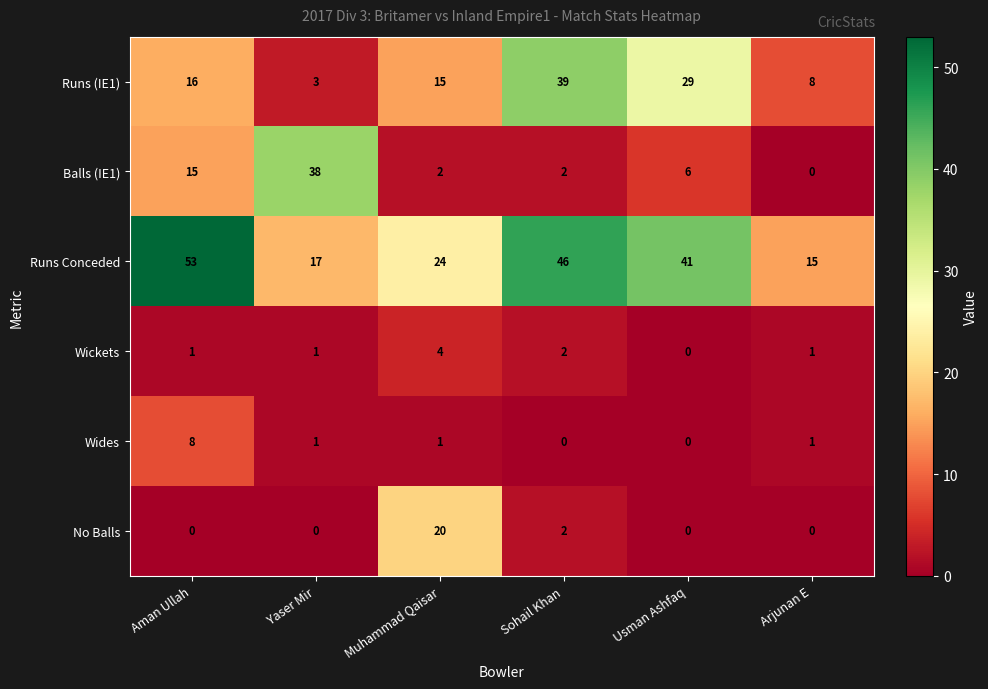

At which category does the chart reach its peak across all series?

Aman Ullah